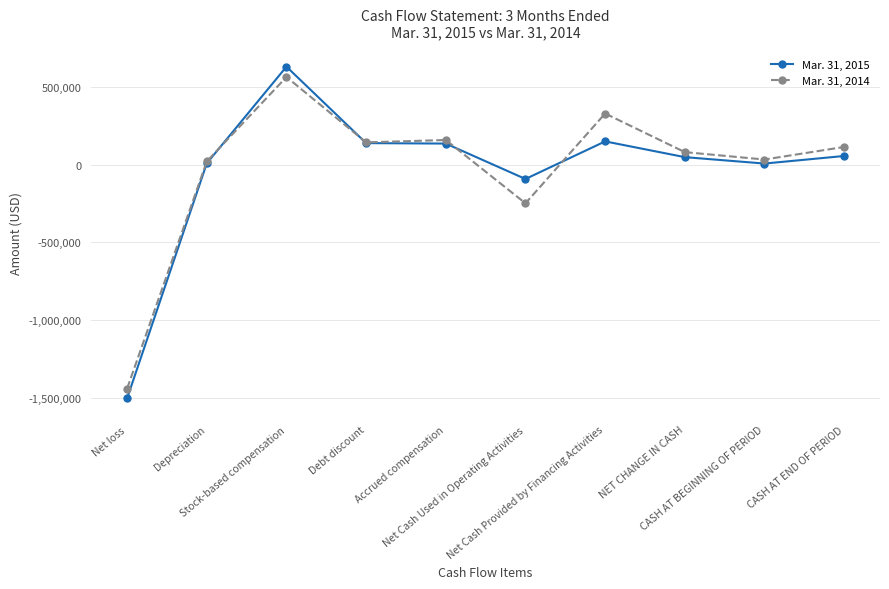

True or false: Mar. 31, 2014 and Mar. 31, 2015 cross at least once.

True